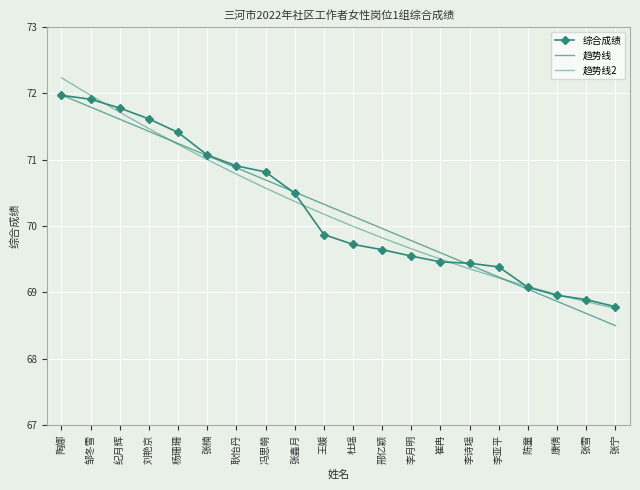

Between which two adjacent categories do 综合成绩 and 趋势线 first intersect?

陶娜 and 邹冬雪